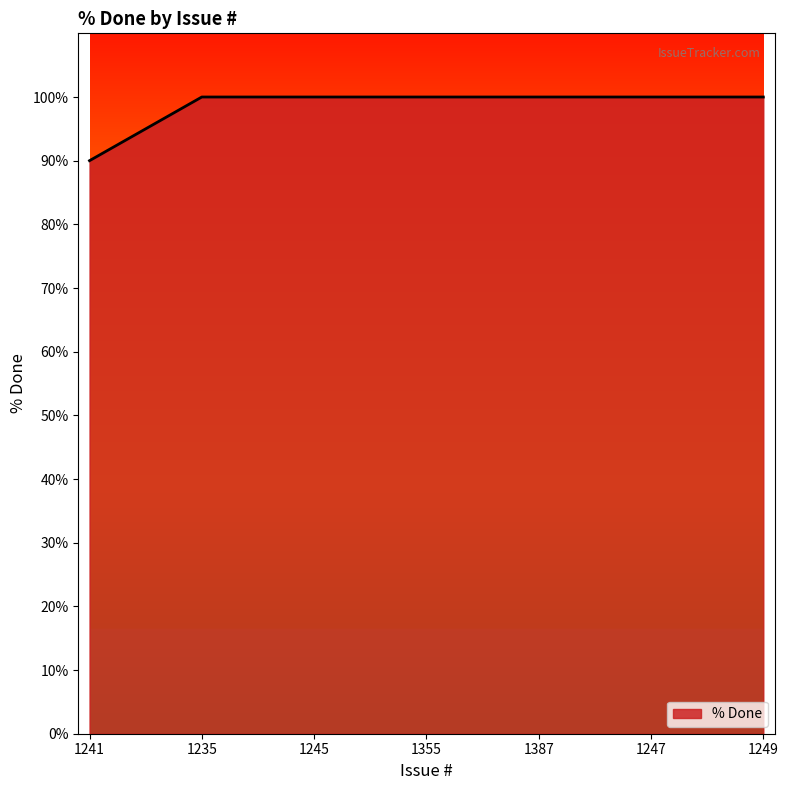

At which category does the chart reach its minimum across all series?

1241